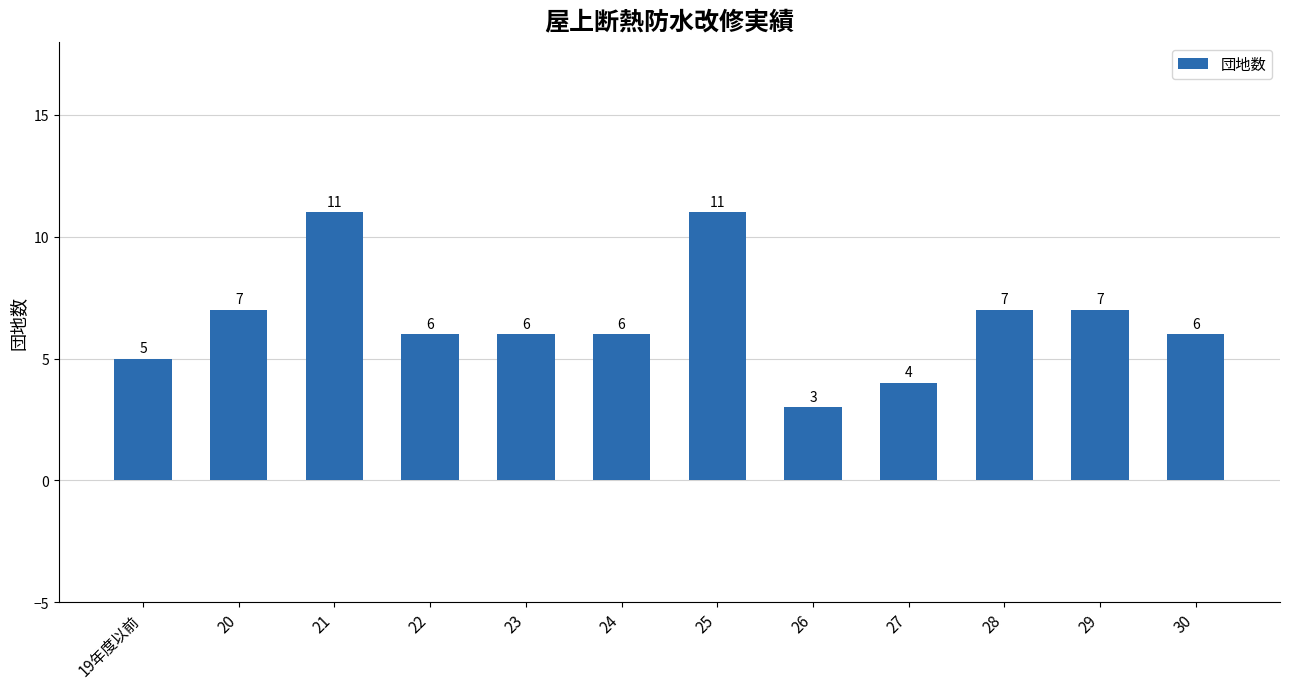

What position from the right is 20?

11